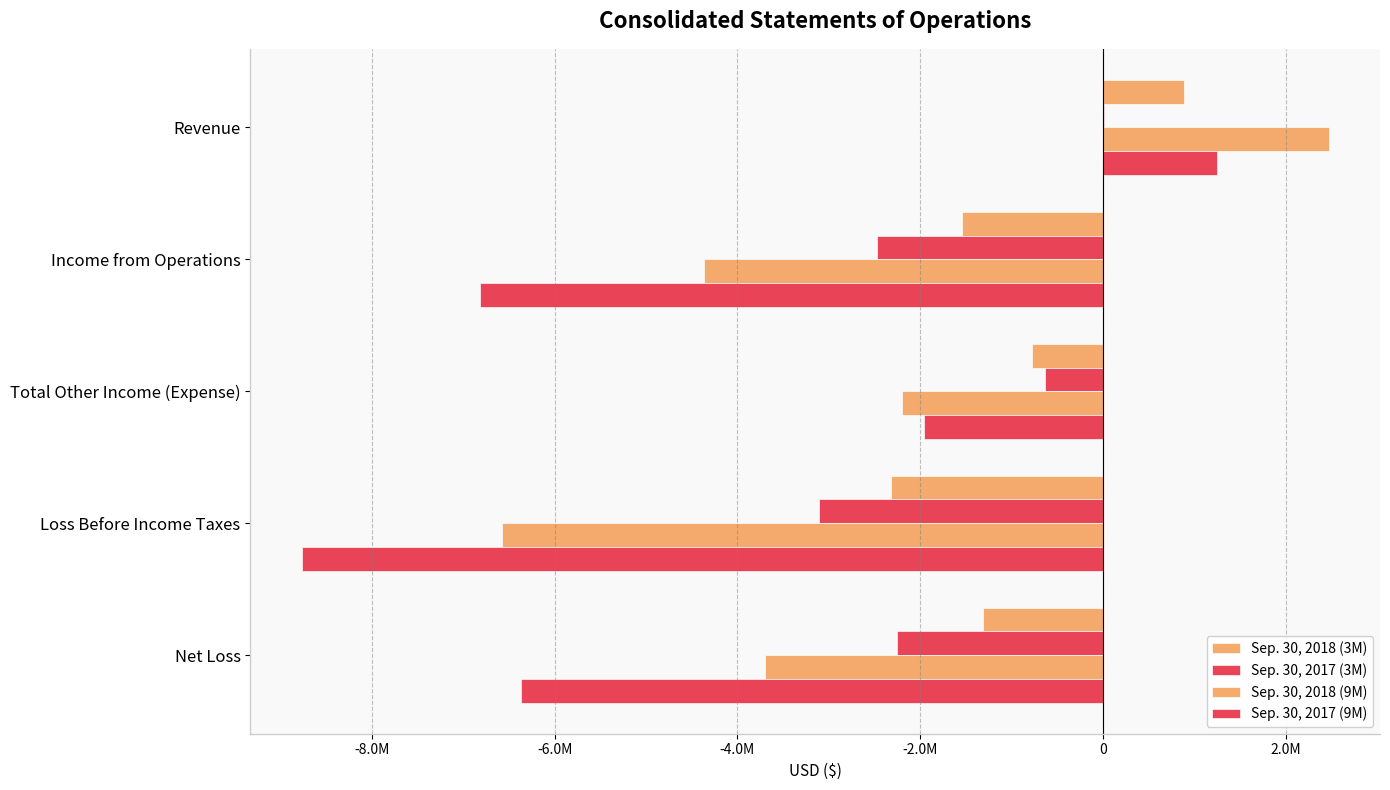

Which series has the largest total across all categories?

Sep. 30, 2018 (3M)